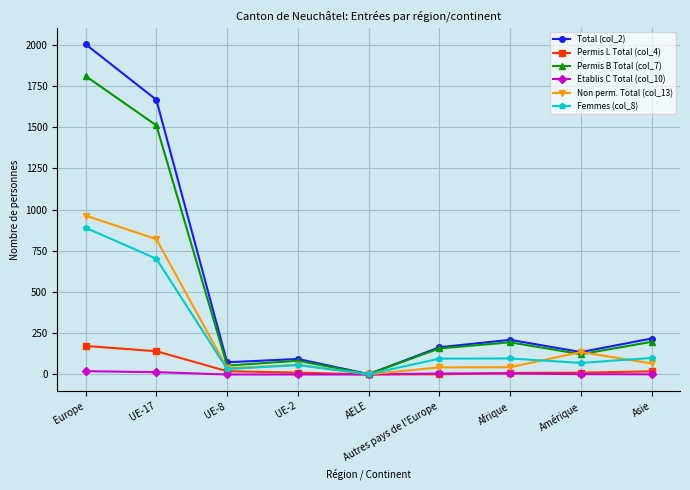

At which category is the sum across all series the highest?

Europe